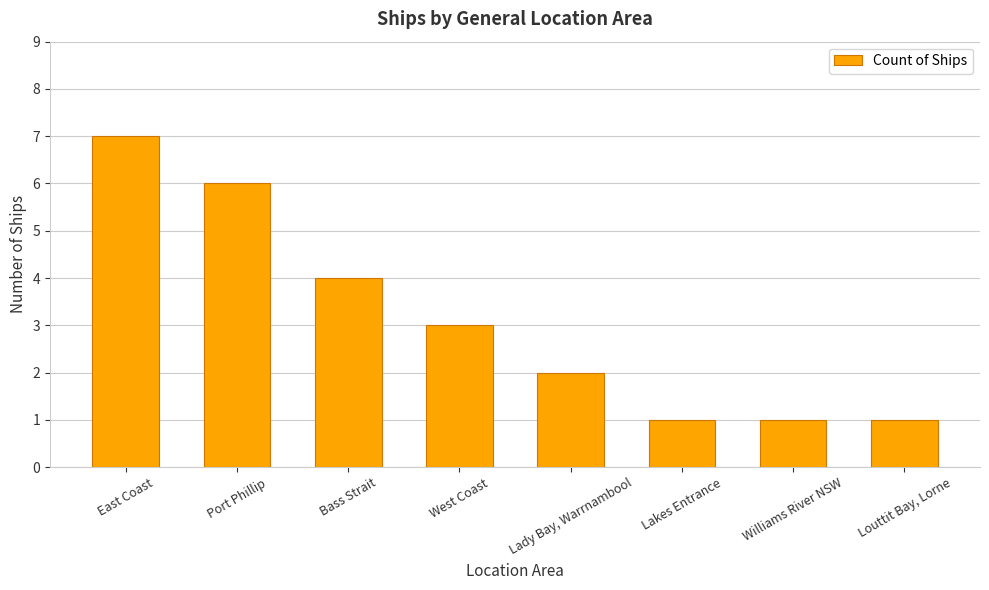

What position from the right is Louttit Bay, Lorne?

1